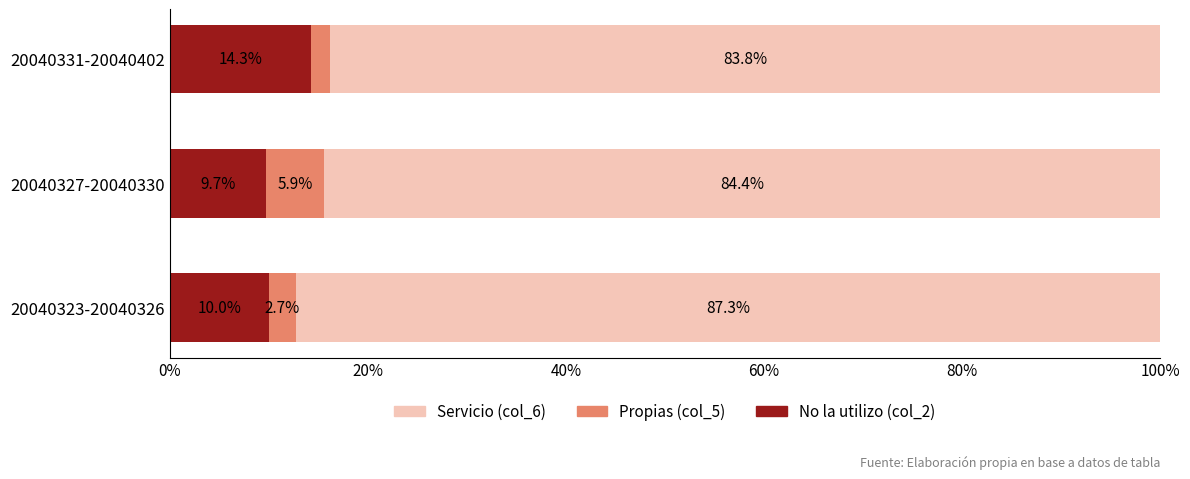

What is the total value across all series at 20040323-20040326?

100.0